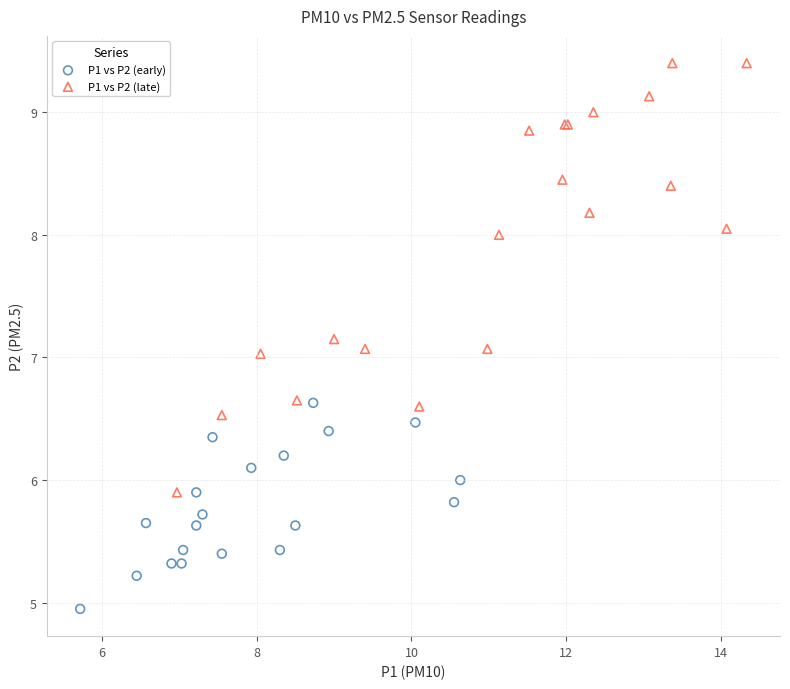

Which series reaches the minimum Y coordinate?

P1 vs P2 (early)